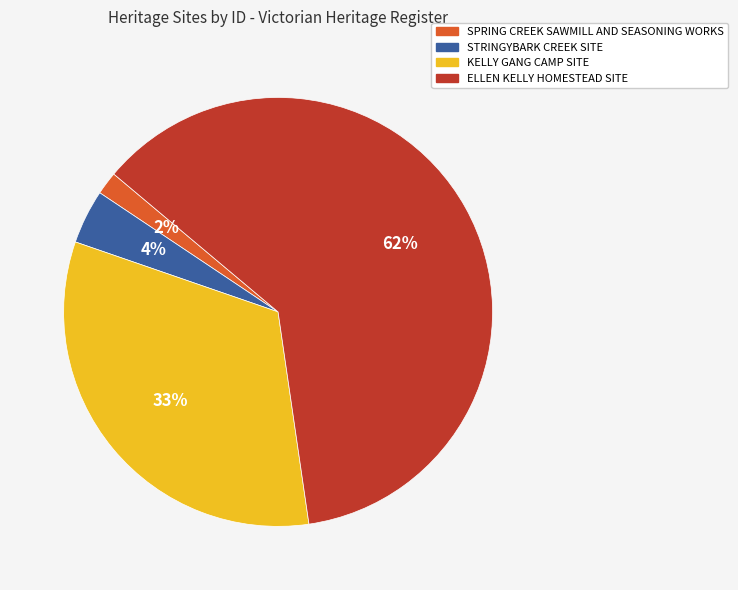

The KELLY GANG CAMP SITE slice represents 33% of the pie. True or false?

True